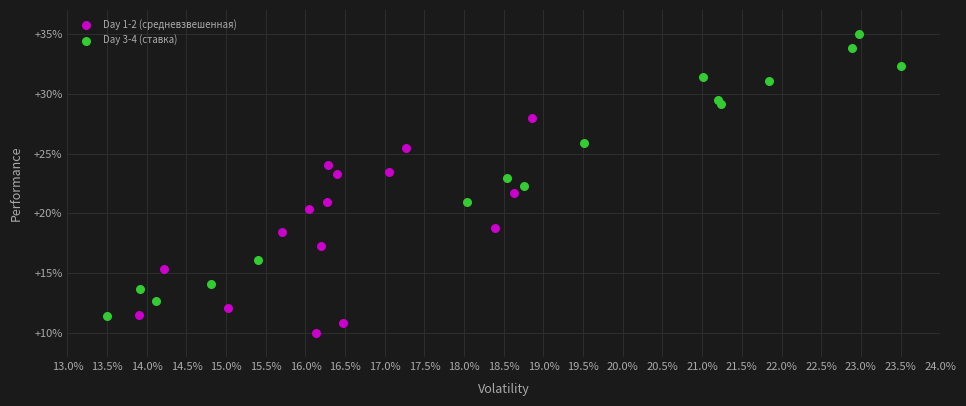

Which series contains the highest Y value?

Day 3-4 (ставка)